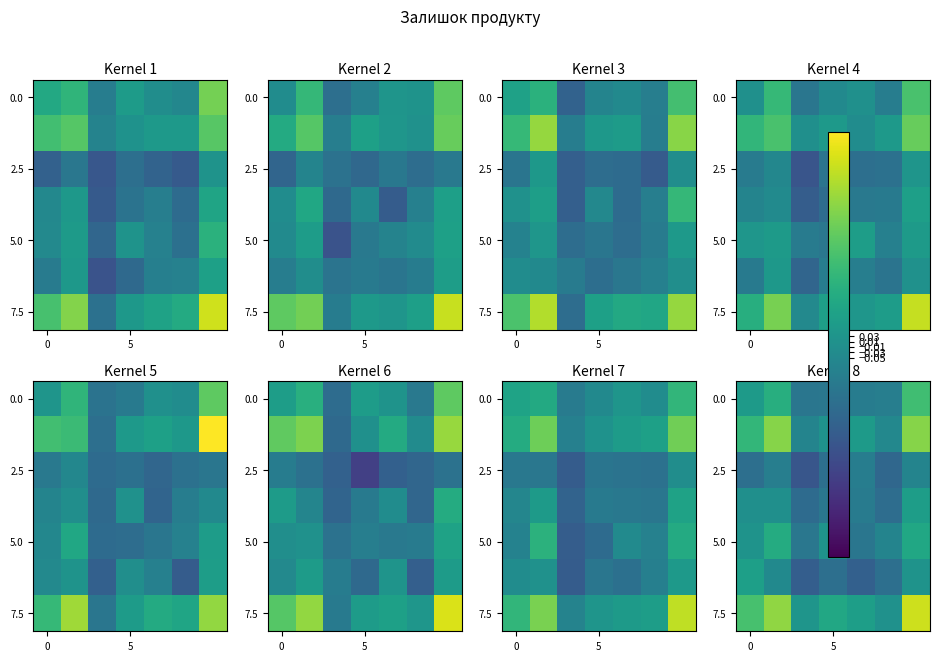

What is the spread (max minus min) of values at 5?

0.6